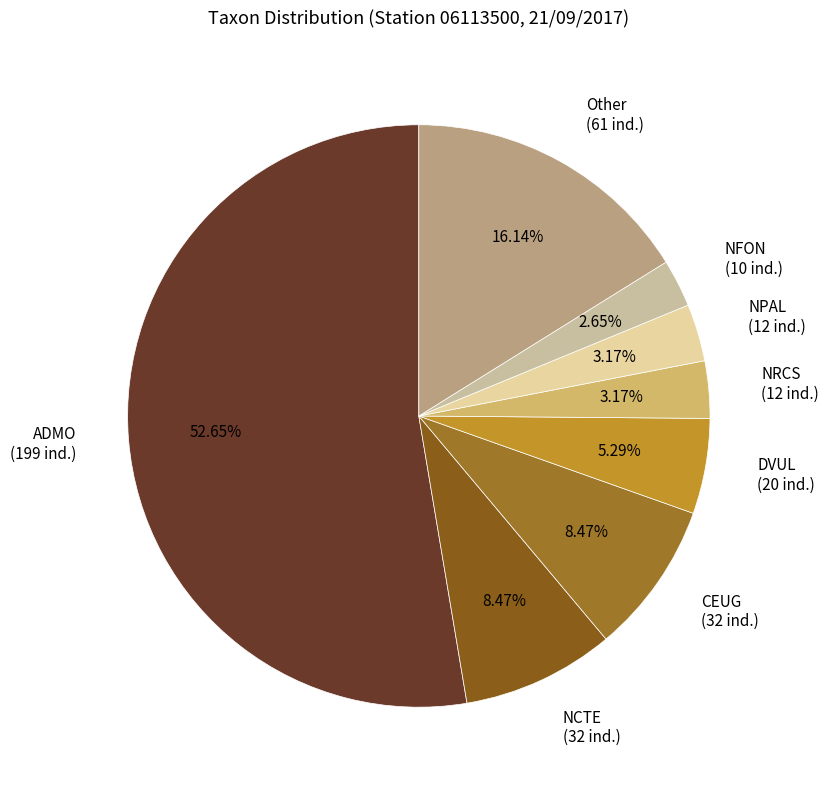

To the nearest percent, what portion does ADMO represent?

53%